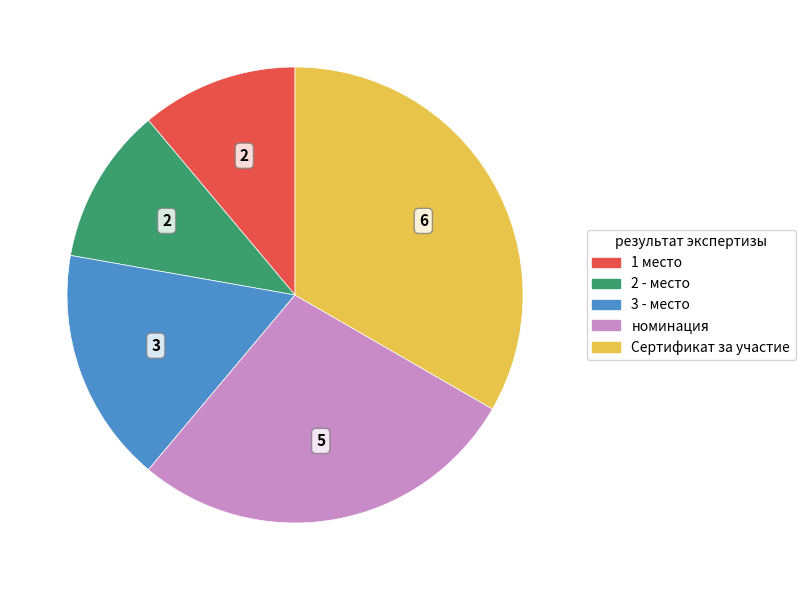

Combined, do номинация and 3 - место account for over 50%?

No